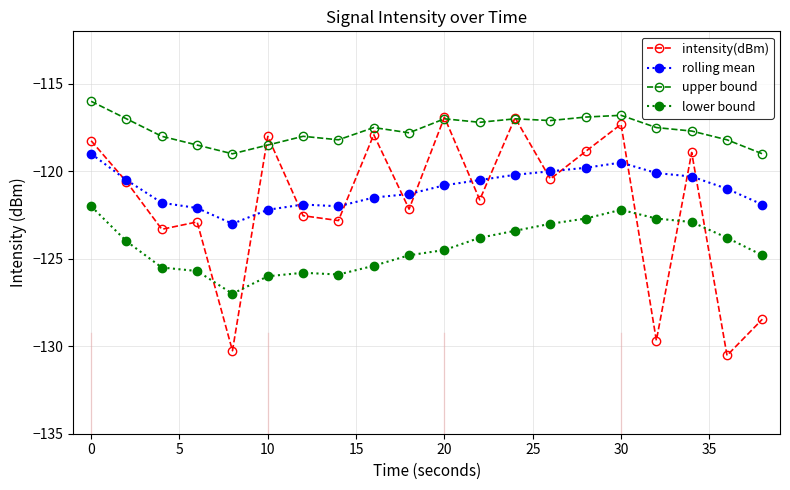

Does the chart display data point markers on the line(s)?

Yes